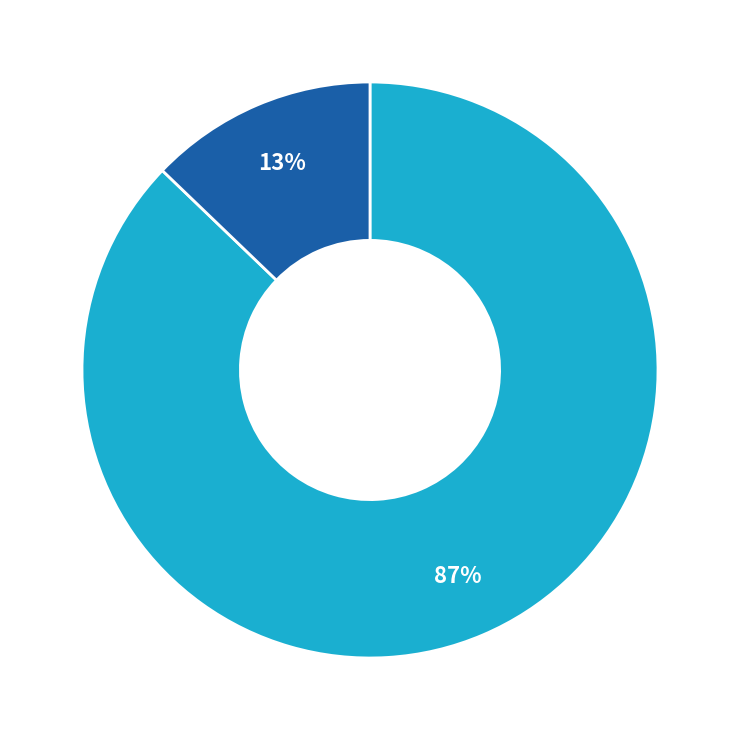

How many segments does this pie chart have?

2